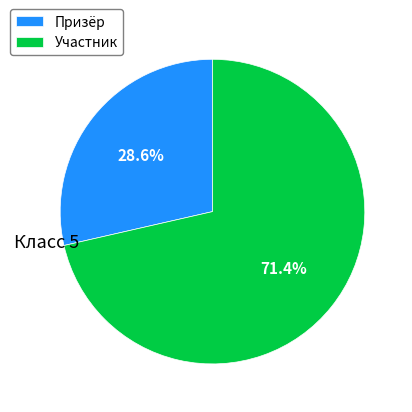

Which slice is the smallest?

Призёр